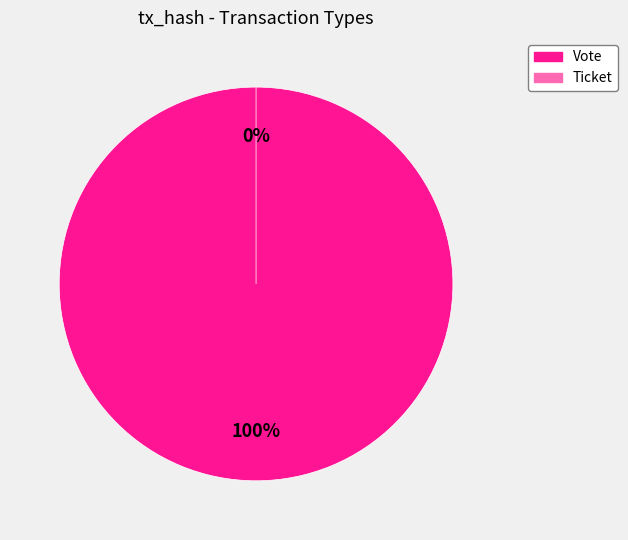

Which category has the smallest portion of the pie?

Ticket